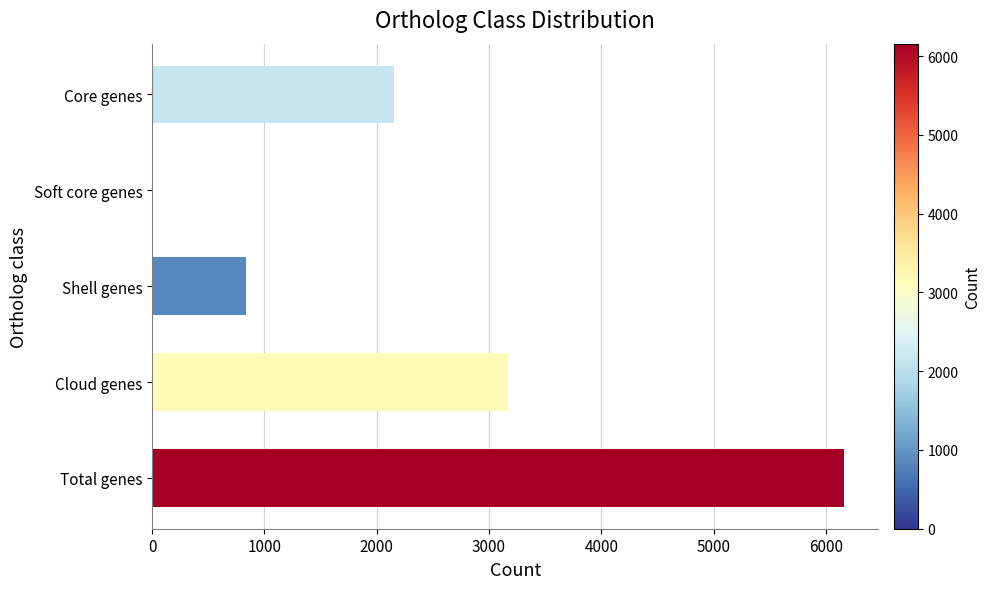

How many categories are shown in the chart?

5